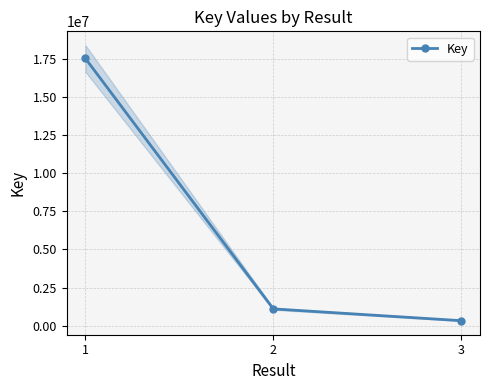

What is the difference between the values at 1 and 3?

17195043